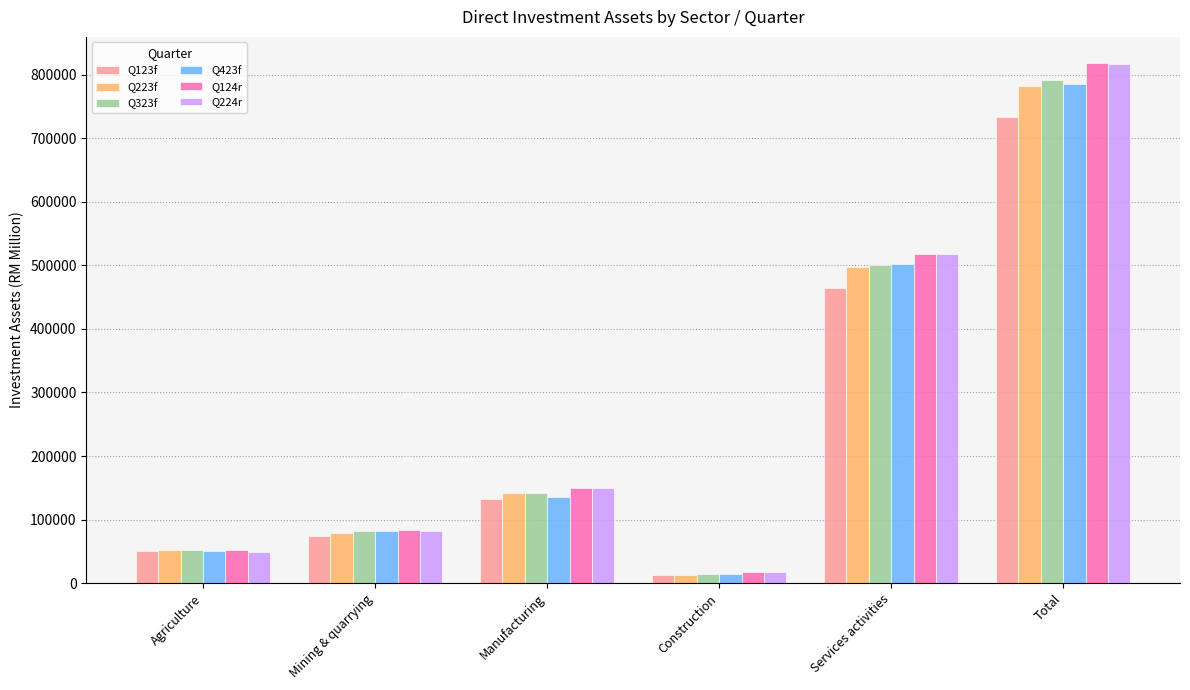

Which series has the largest range (max minus min)?

Q124r